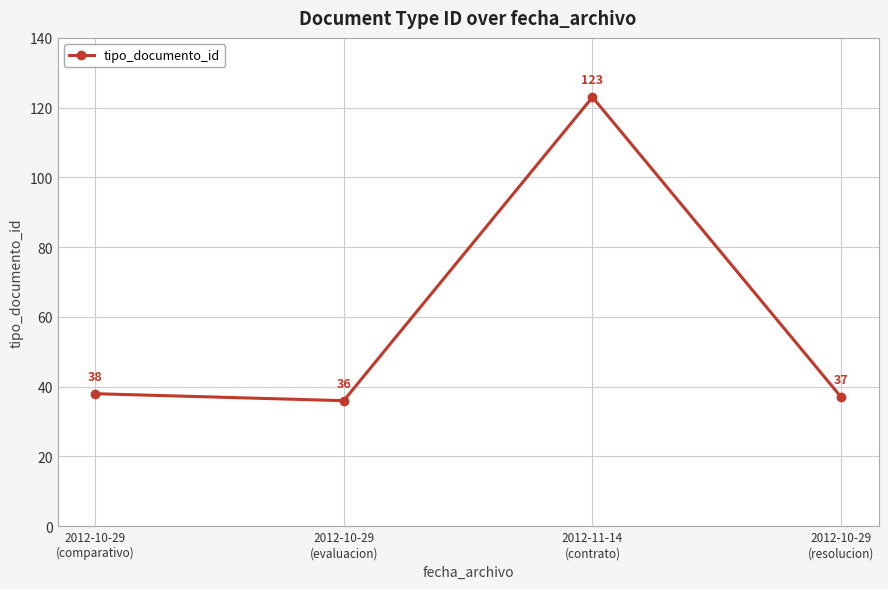

What is the change in value from 2012-10-29
(evaluacion) to 2012-11-14
(contrato)?

+87